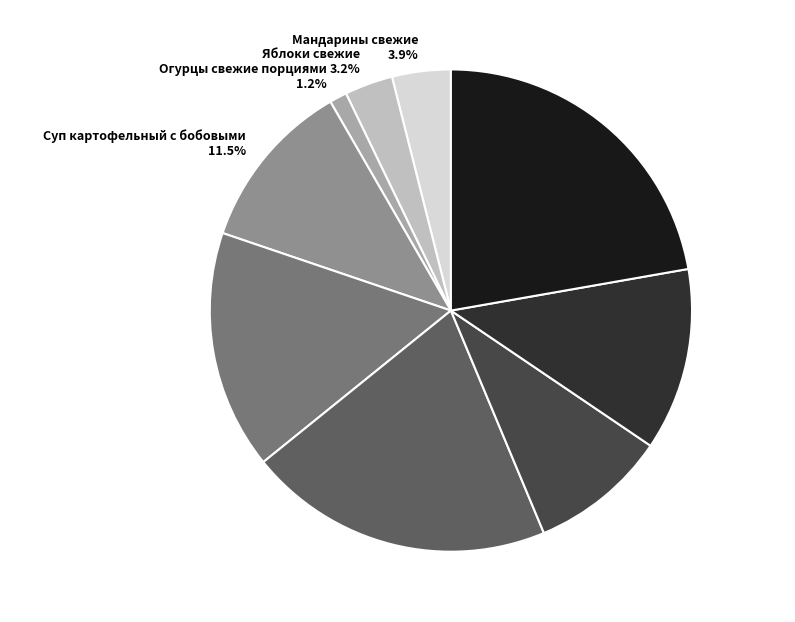

What percentage is the Яблоки свежие slice, to the nearest percent?

3%